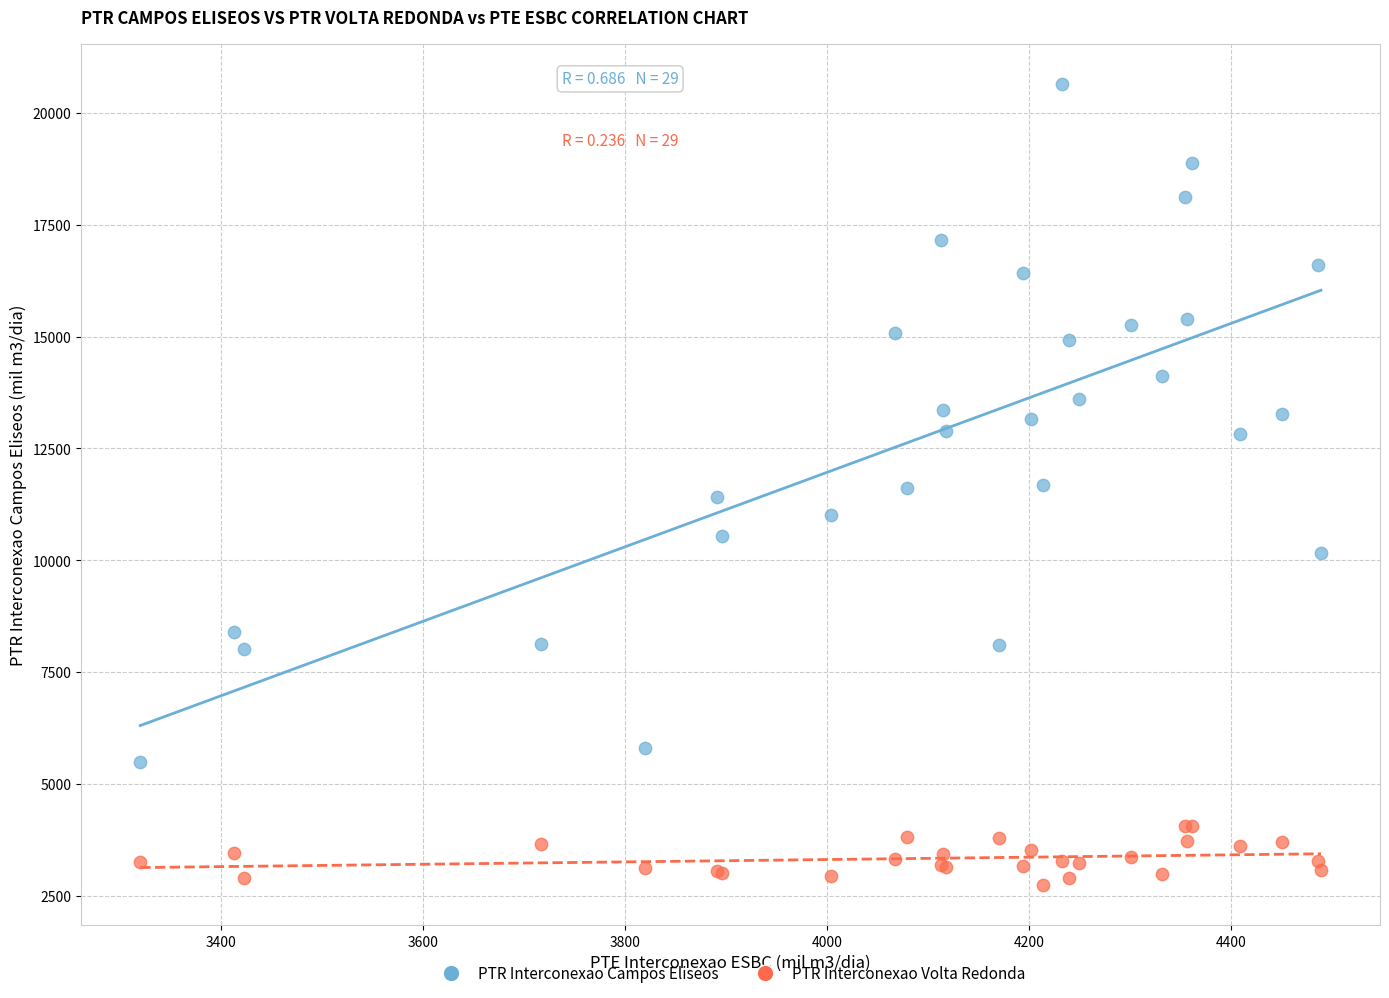

Which series reaches the minimum Y coordinate?

PTR Interconexao Volta Redonda